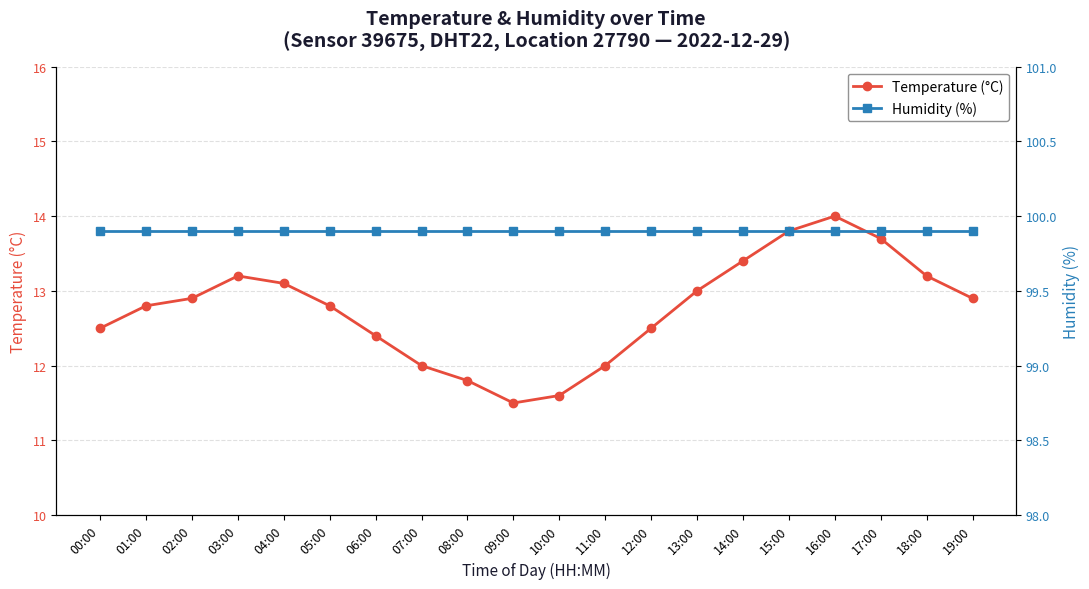

Rank the series by their average value, from highest to lowest.

Humidity (%), Temperature (°C)